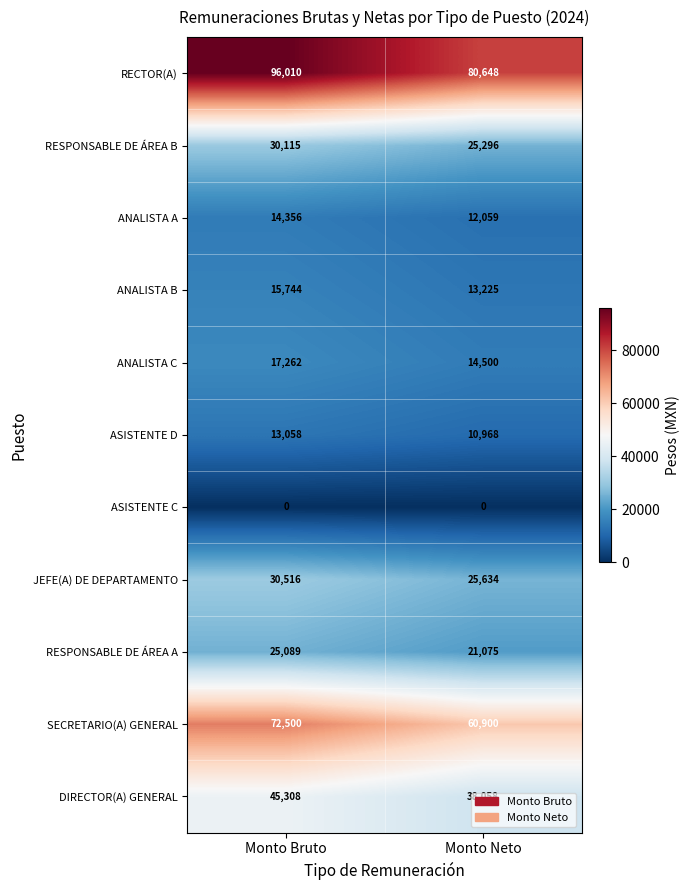

The value of ANALISTA C at Monto Neto is 9345. True or false?

False